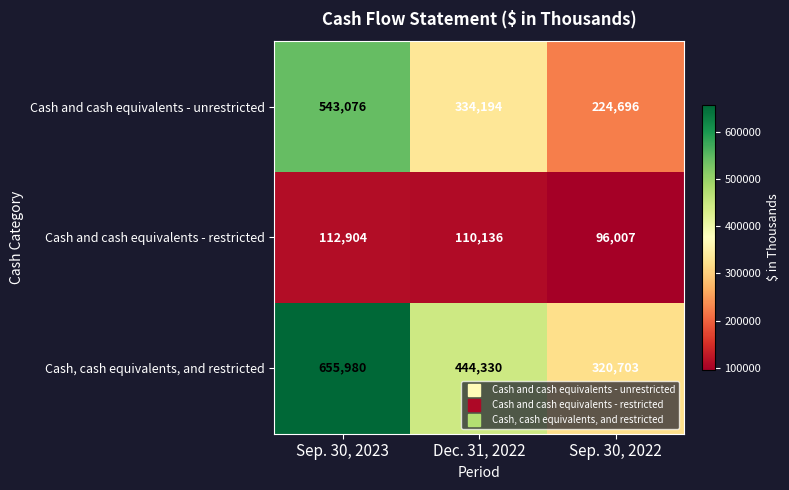

At how many categories does at least one series exceed 528412?

1